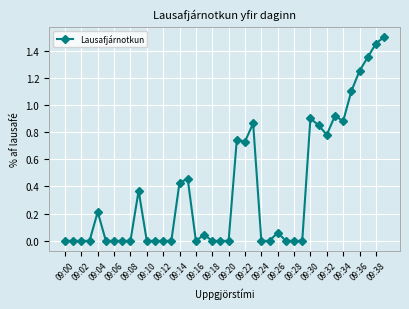

What is the difference between the maximum and second lowest values?

1.5